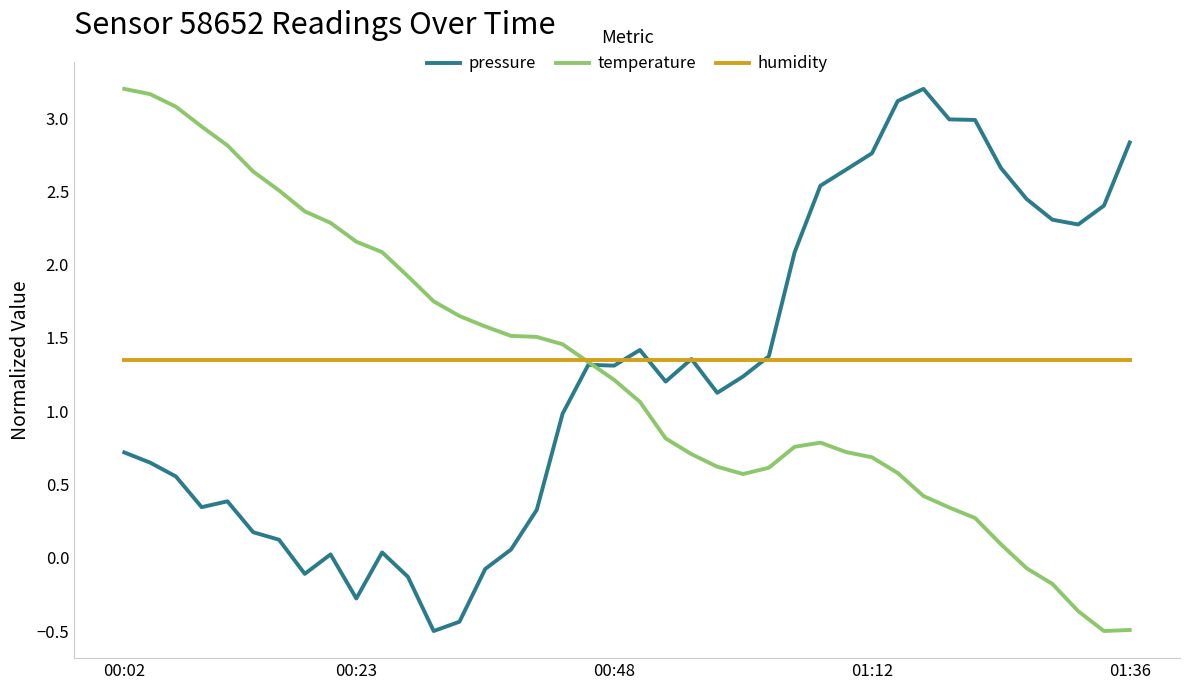

How many lines are shown in the chart?

3